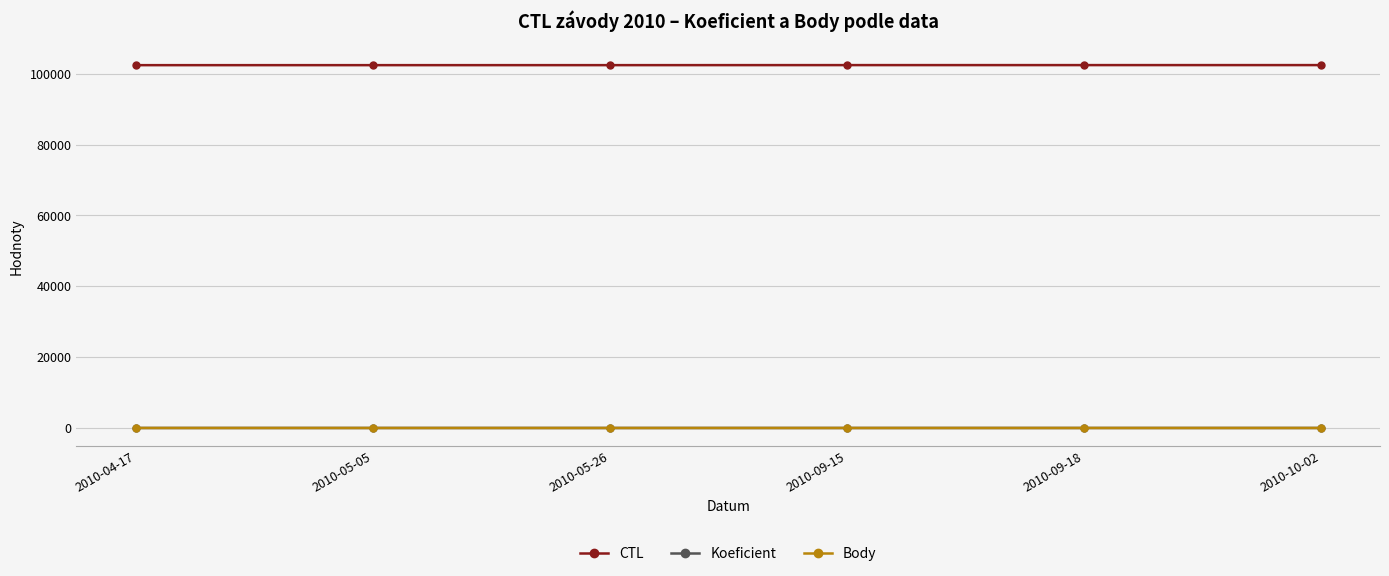

What is the maximum value shown in the chart?

102418.0